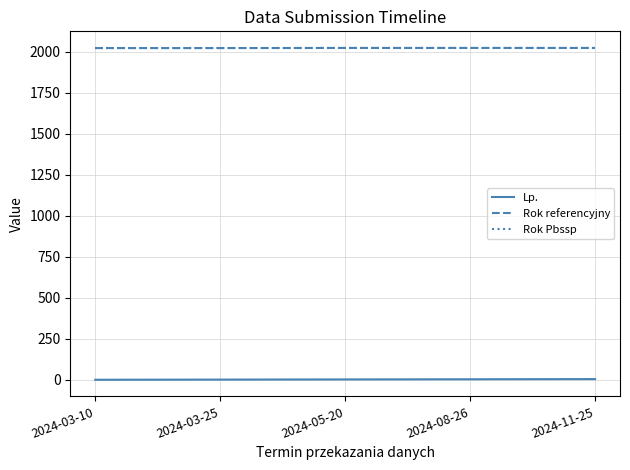

True or false: Lp. and Rok referencyjny intersect in this chart.

False